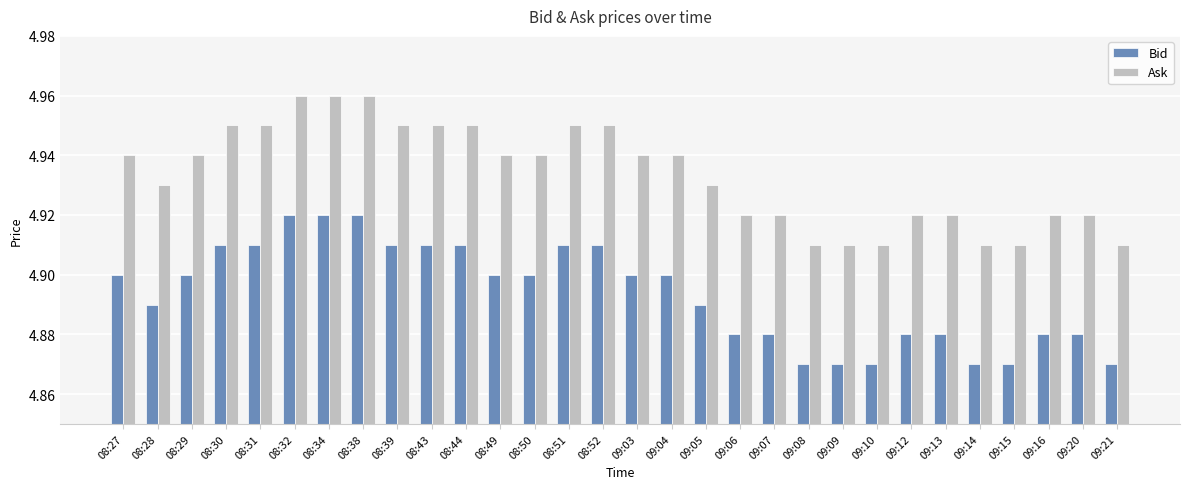

What are all the series names shown in the legend?

Bid, Ask